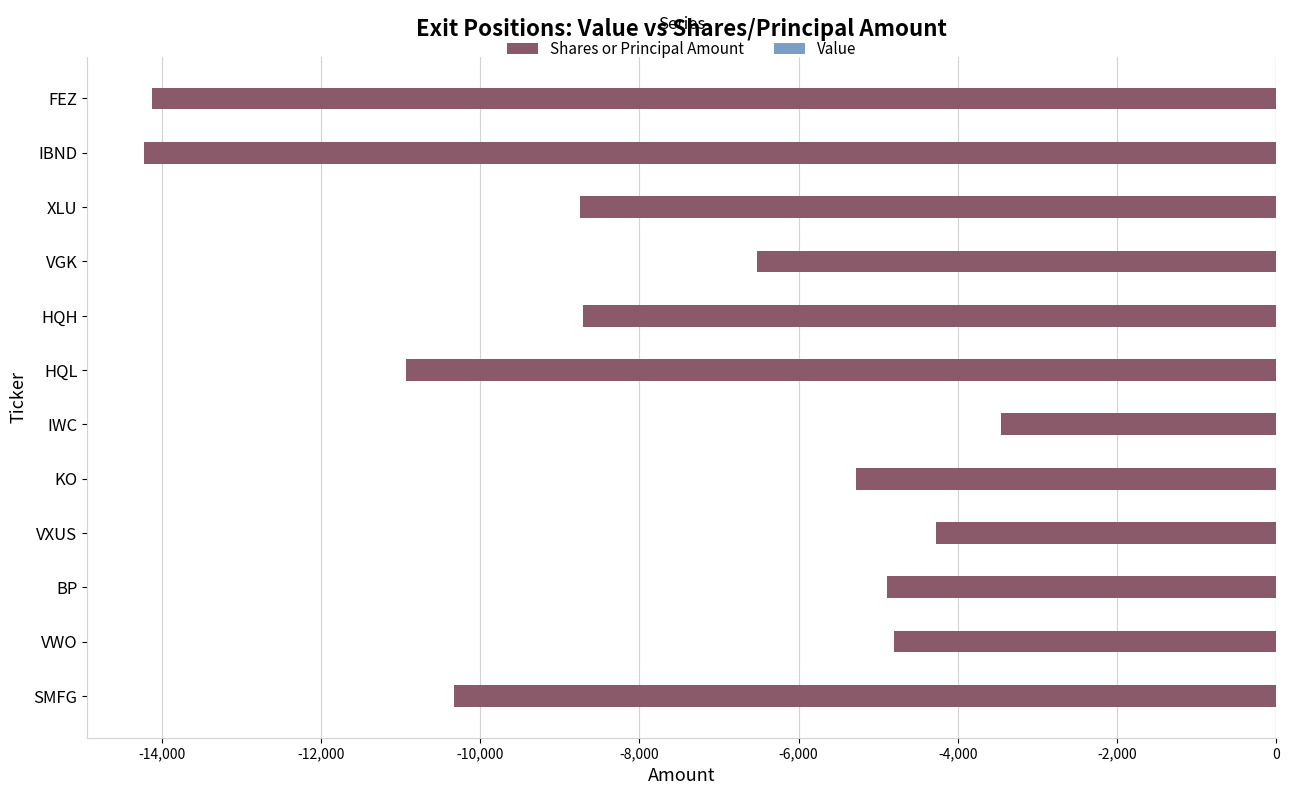

Are the bars grouped side by side (vs. stacked)?

No